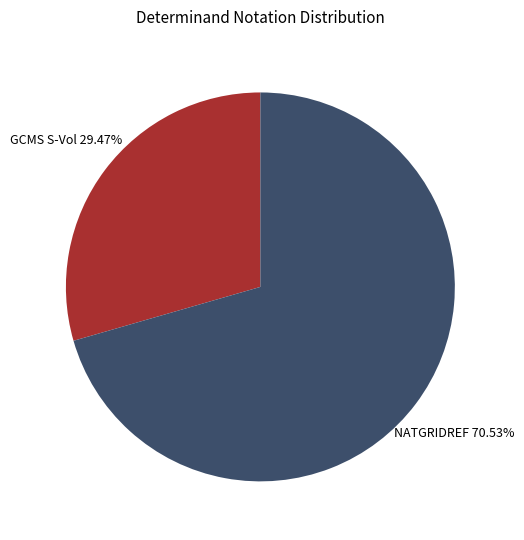

The GCMS S-Vol slice represents 29% of the pie. True or false?

True